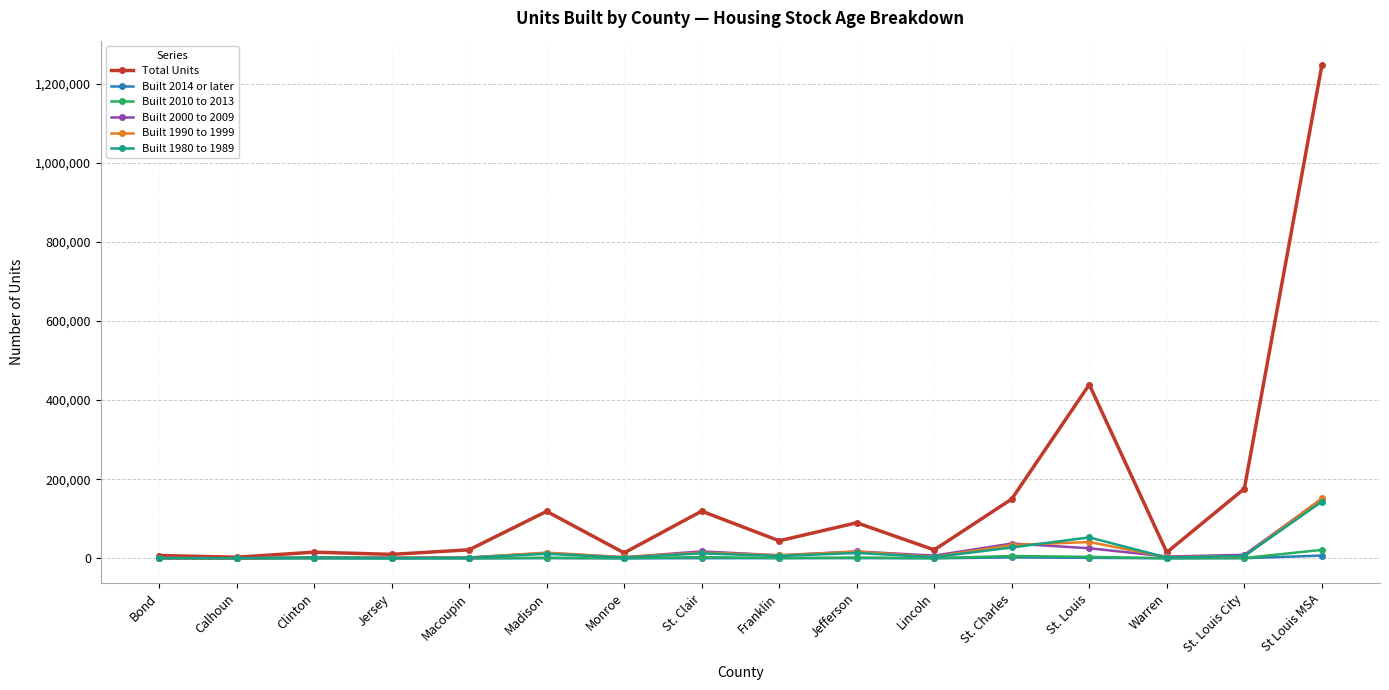

Is the value of Built 1990 to 1999 at St. Charles greater than the value of Built 2014 or later at Clinton?

Yes